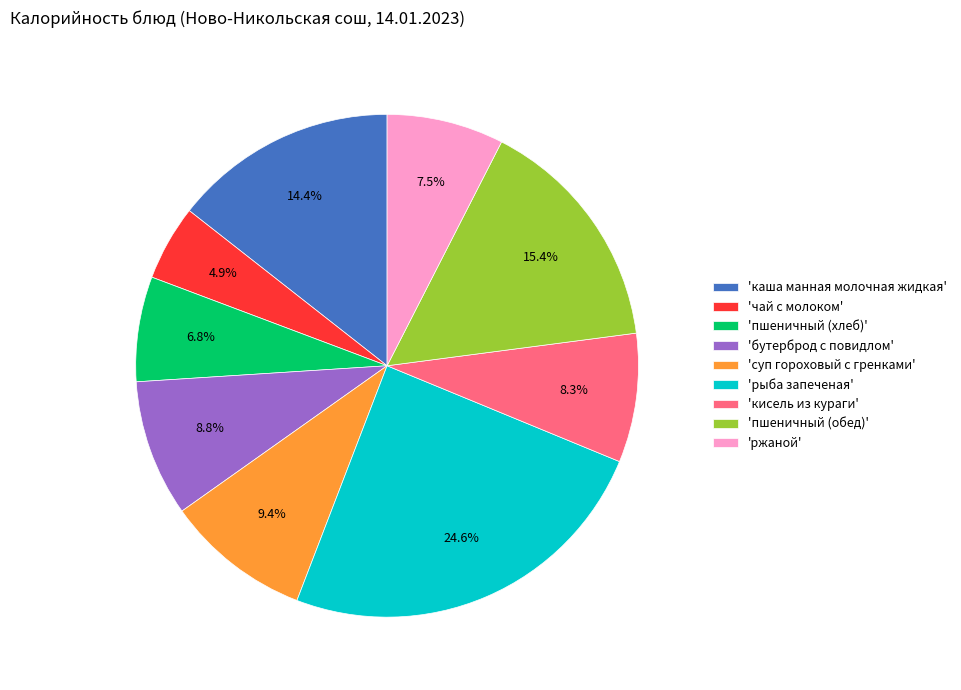

How much of the chart is everything except 'суп гороховый с гренками'?

90.6%